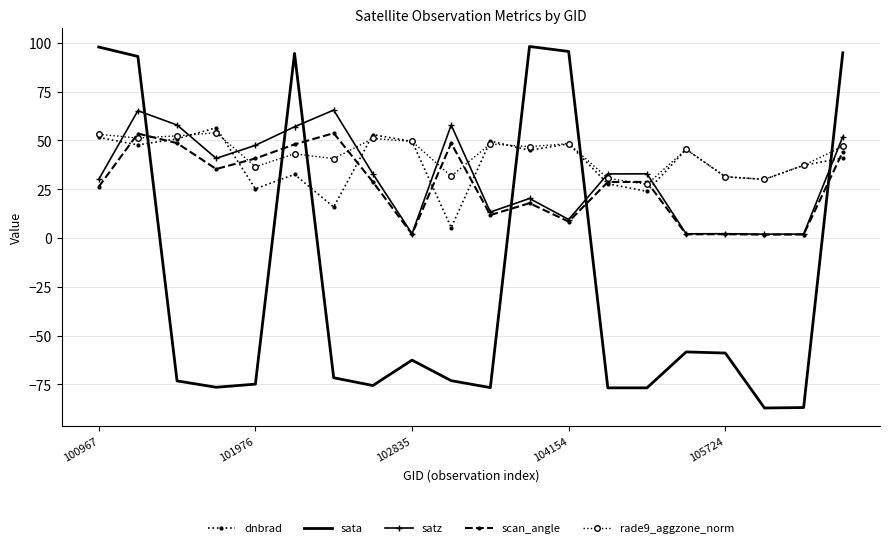

What is the average value of the dnbrad series?

38.4